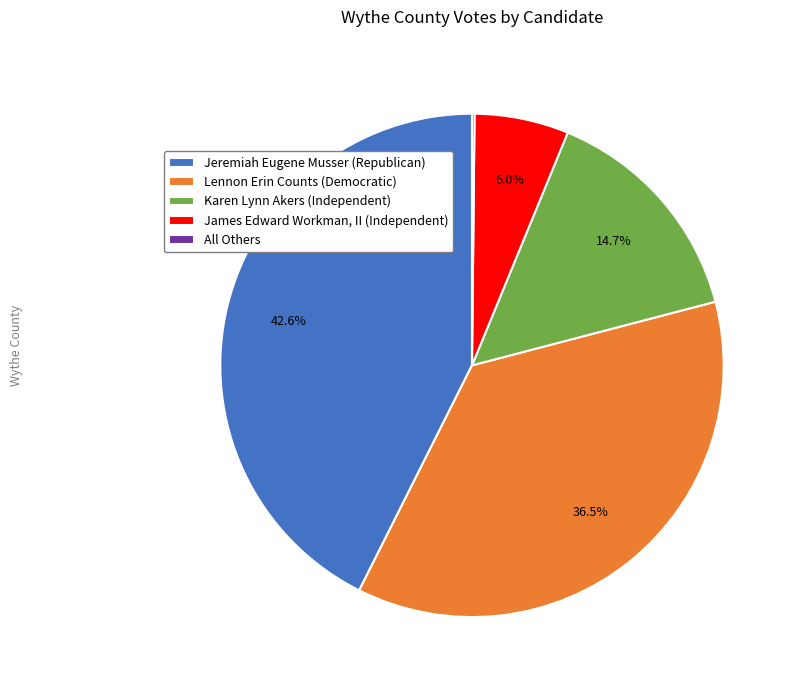

What is the total percentage of Lennon Erin Counts (Democratic) and Jeremiah Eugene Musser (Republican)?

79.1%